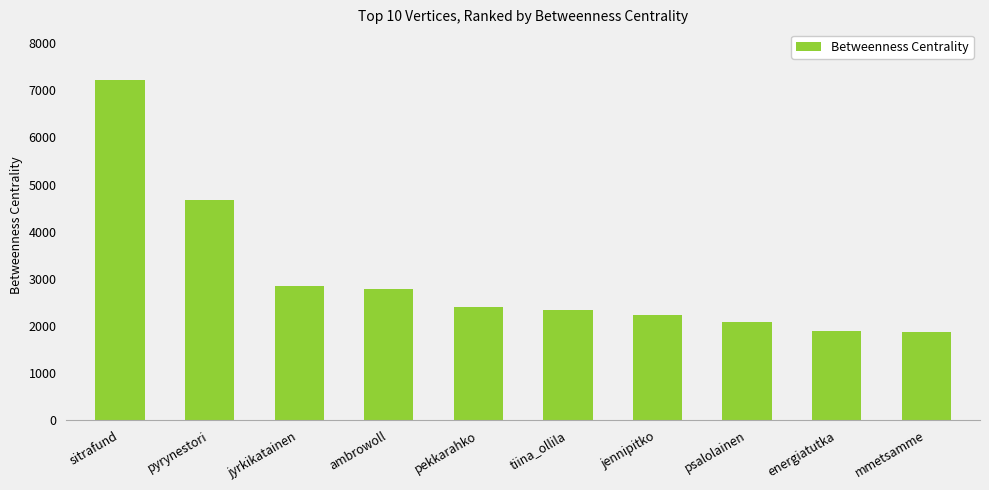

What is the greatest value displayed?

7209.8